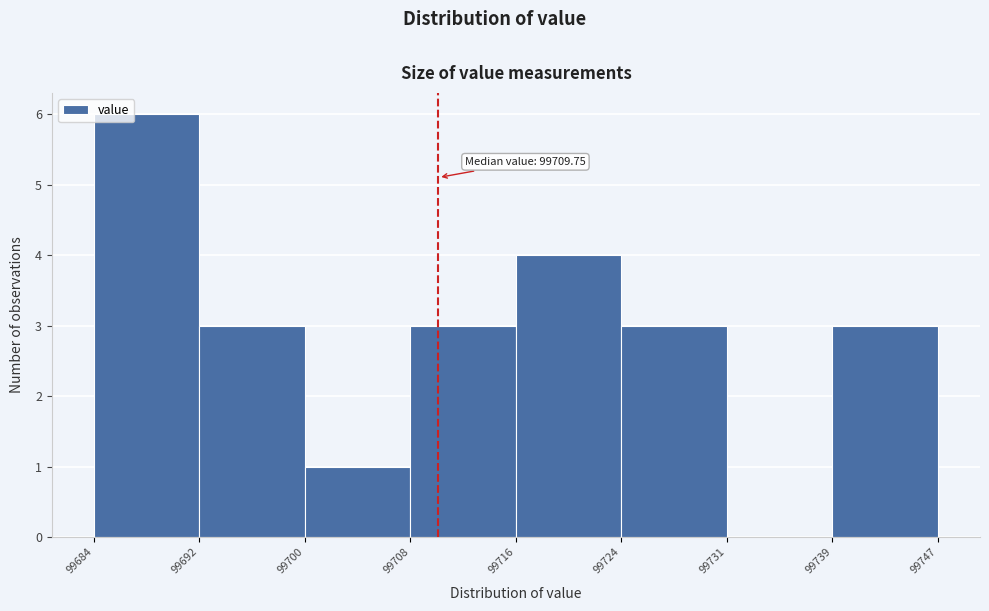

Over which range of the x-axis is the bar tallest?

99684 to 99692